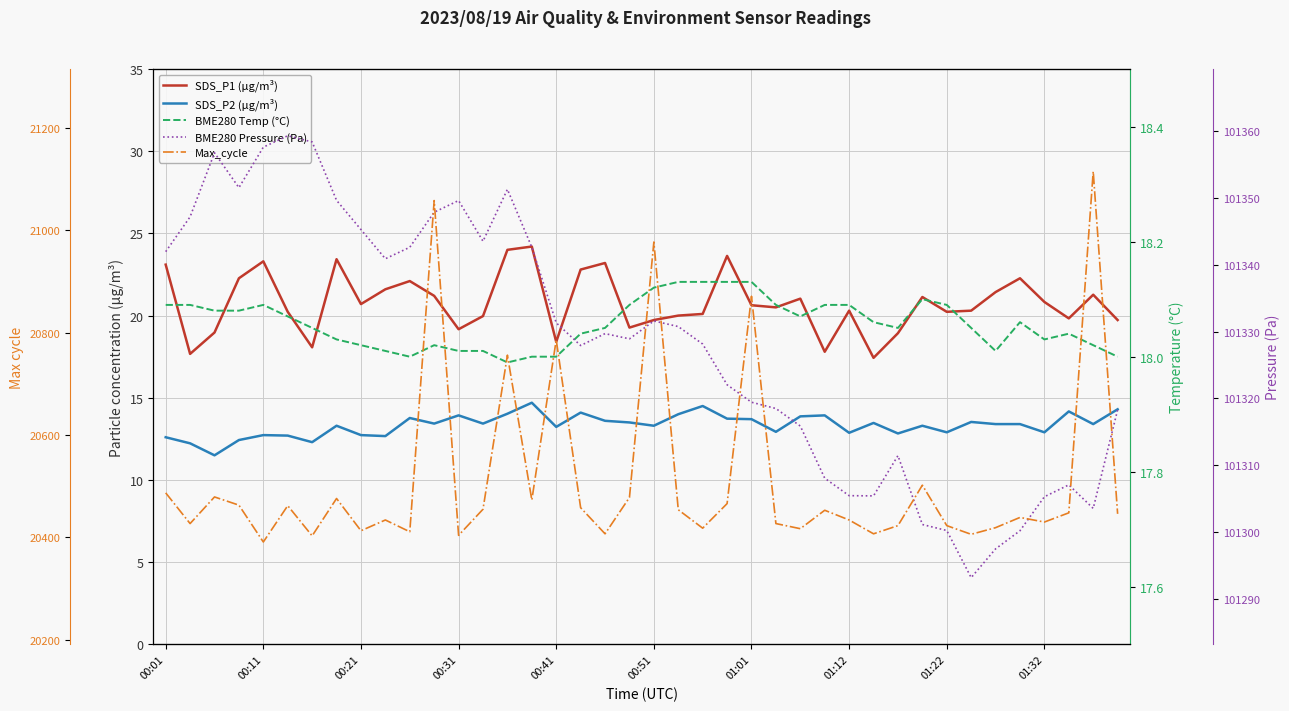

At how many categories does at least one series exceed 58803?

40